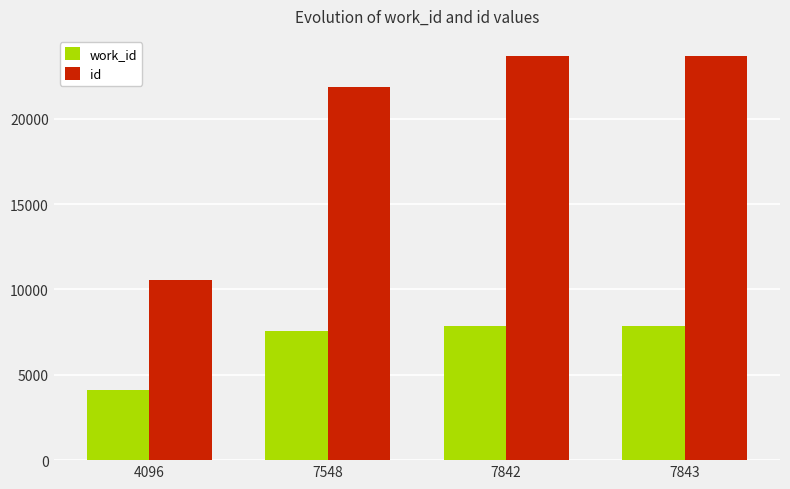

Count the number of categories in the chart.

4